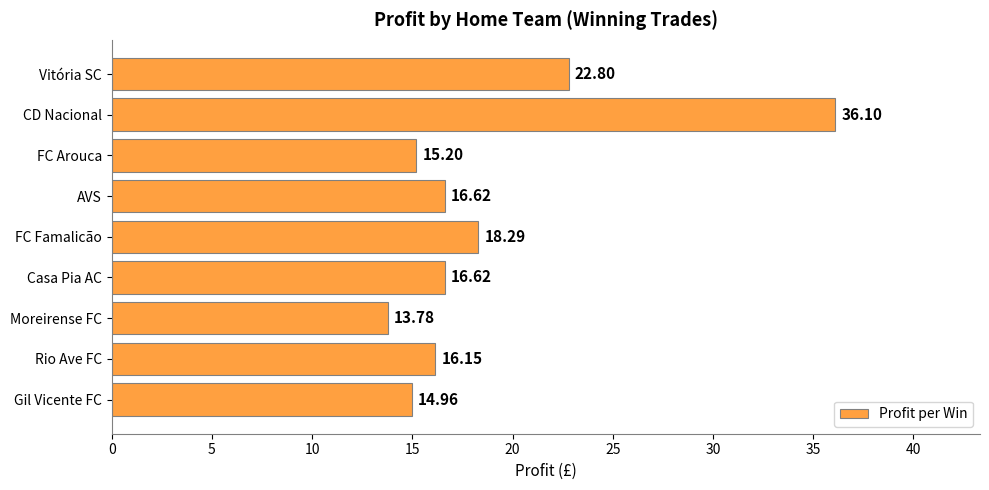

Which label corresponds to the smallest value in the chart?

Moreirense FC